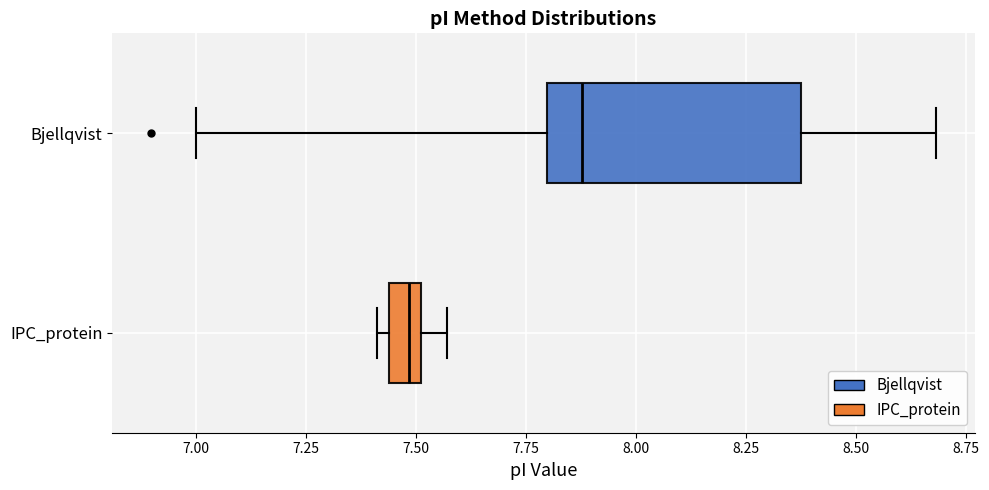

Which box has the furthest to the left median line?

IPC_protein